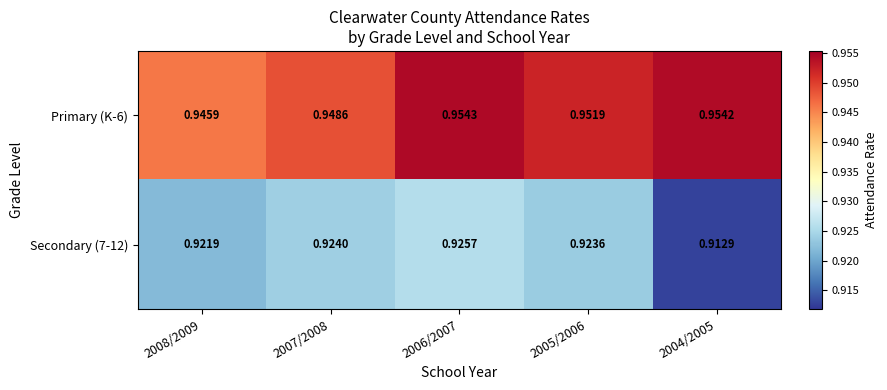

Is the value of Primary (K-6) at 2004/2005 greater than the value of Secondary (7-12) at 2004/2005?

Yes